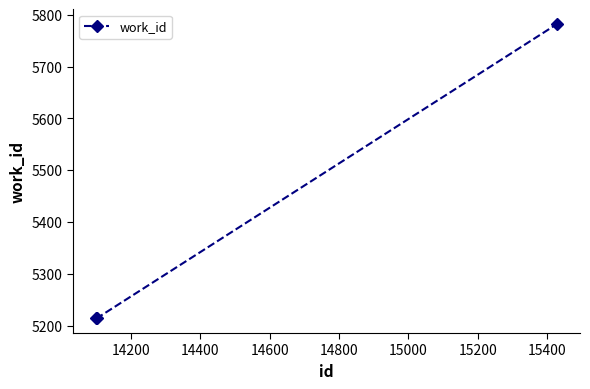

What is the value of the 2nd point from the left?

5214